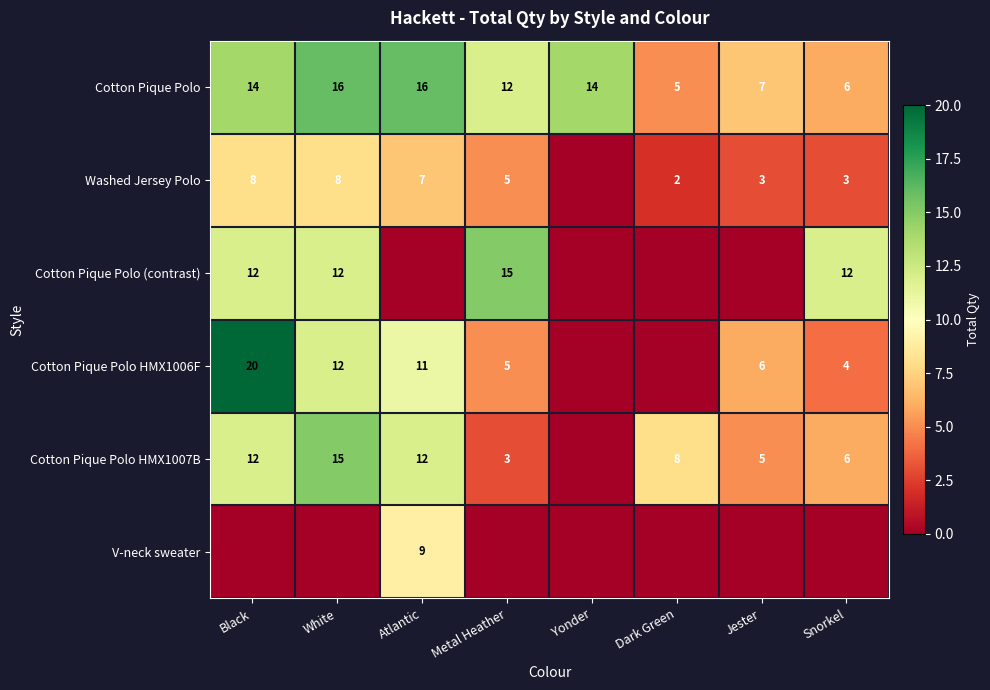

What is the sum of the Cotton Pique Polo HMX1006F values at Snorkel and Black?

24